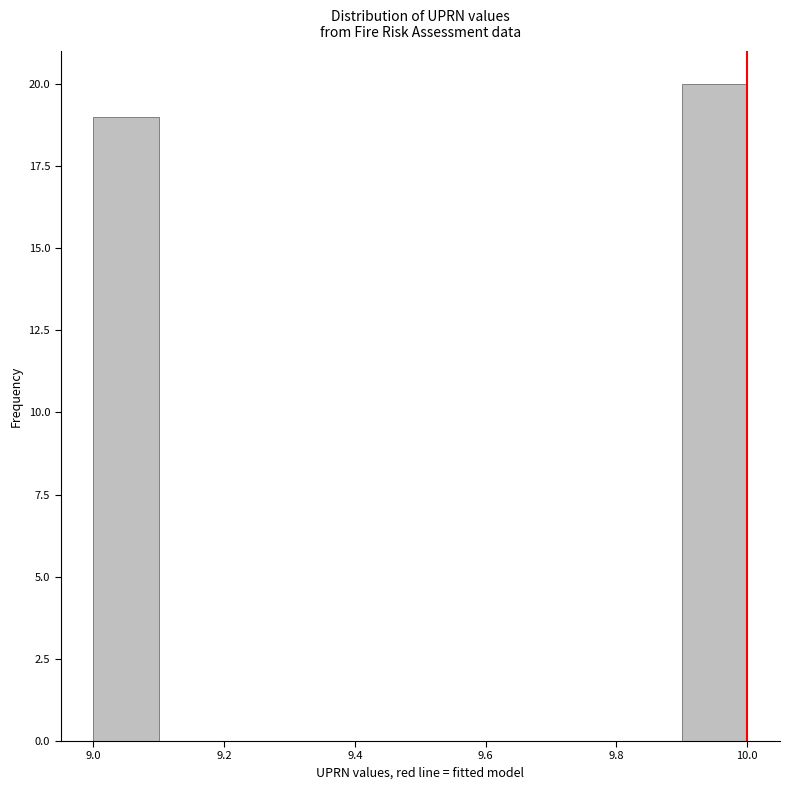

Reading left to right, transcribe this chart: for each bar, give the range it covers on the x-axis and its height. The values are not printed on the chart, so give them approximately, as read against the axis.

9.0 to 9.1: 19
9.1 to 9.2: 0
9.2 to 9.3: 0
9.3 to 9.4: 0
9.4 to 9.5: 0
9.5 to 9.6: 0
9.6 to 9.7: 0
9.7 to 9.8: 0
9.8 to 9.9: 0
9.9 to 10.0: 20